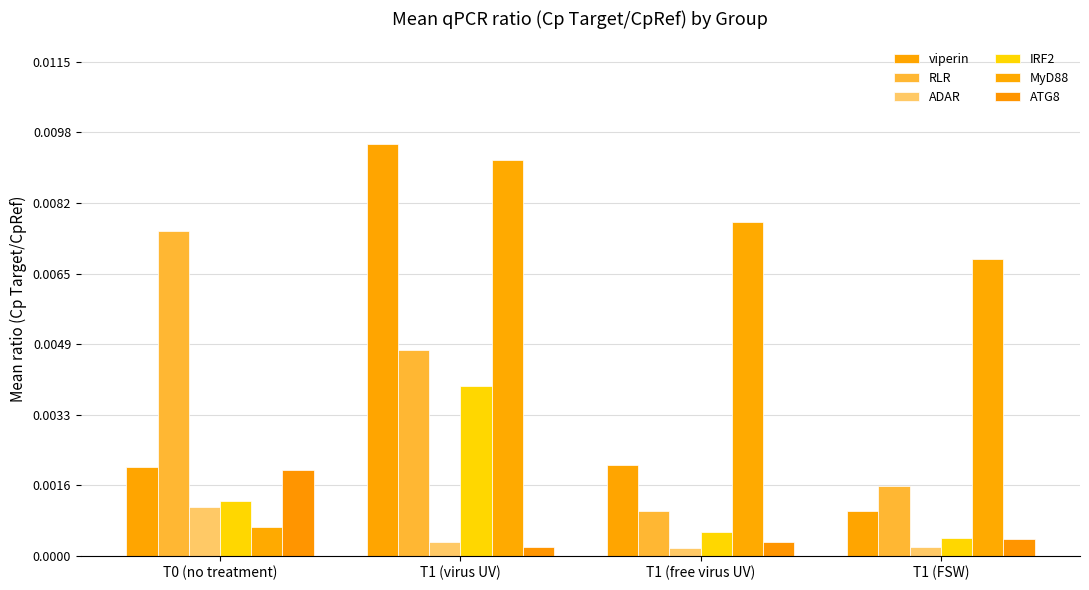

How many groups of bars are there?

4